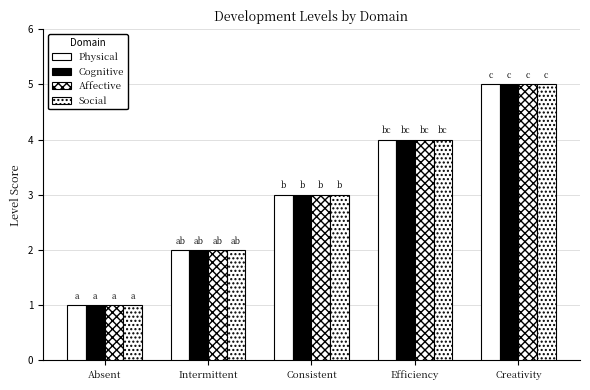

How many distinct data groups are displayed?

4